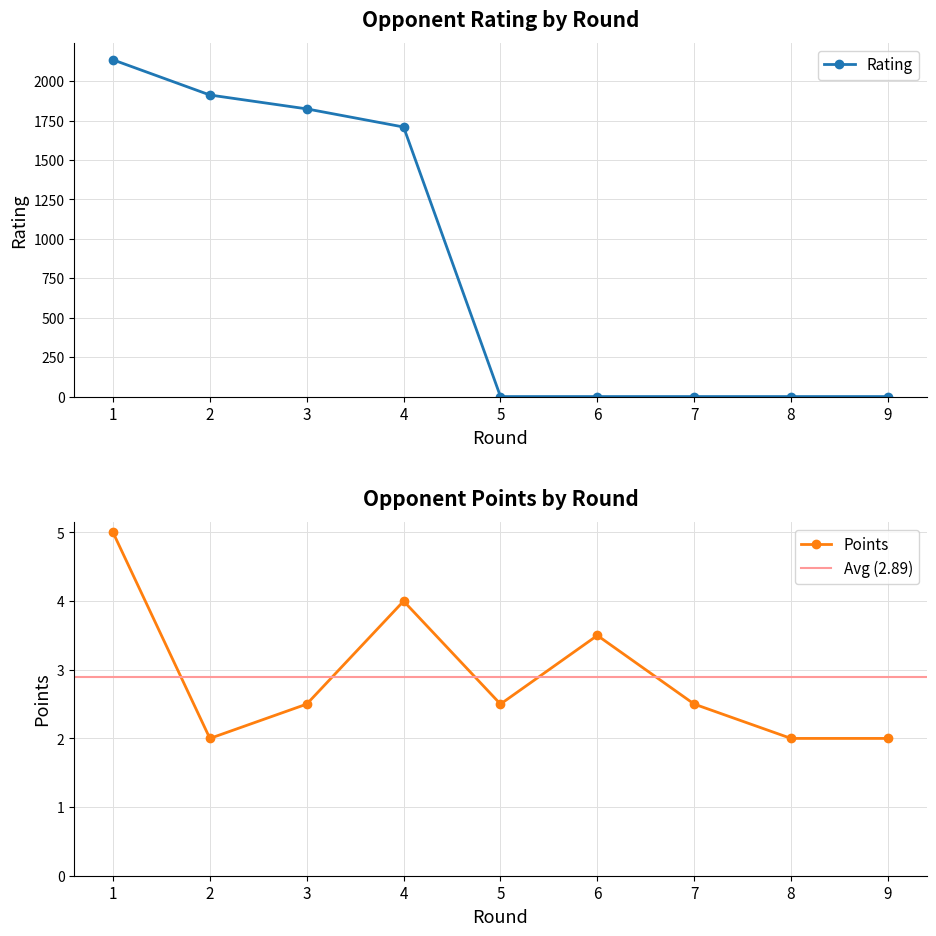

How many positive values does the Rating series have?

4